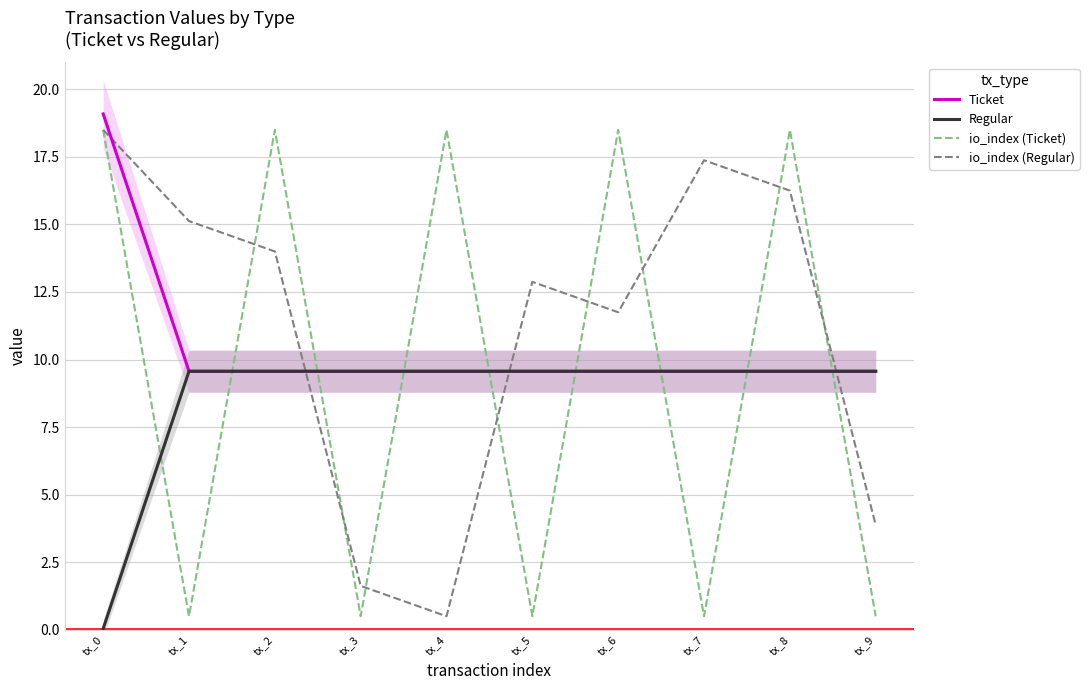

At which category does io_index (Regular) reach its first local valley?

tx_4